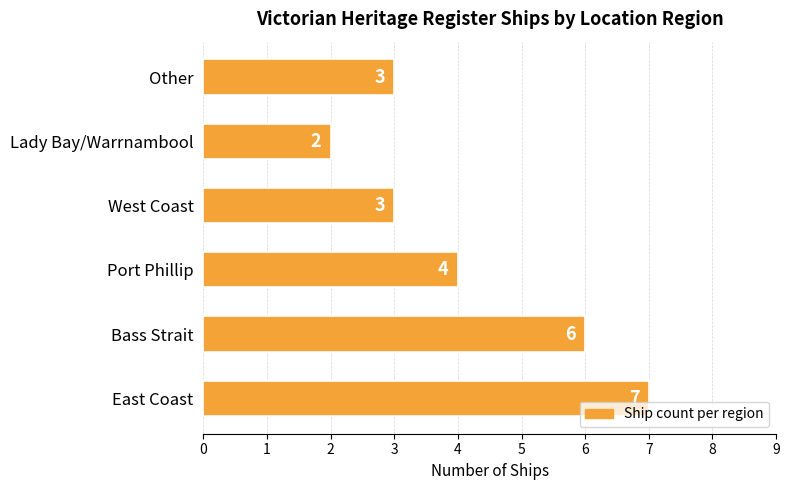

Which category has the lowest value across all series?

Lady Bay/Warrnambool